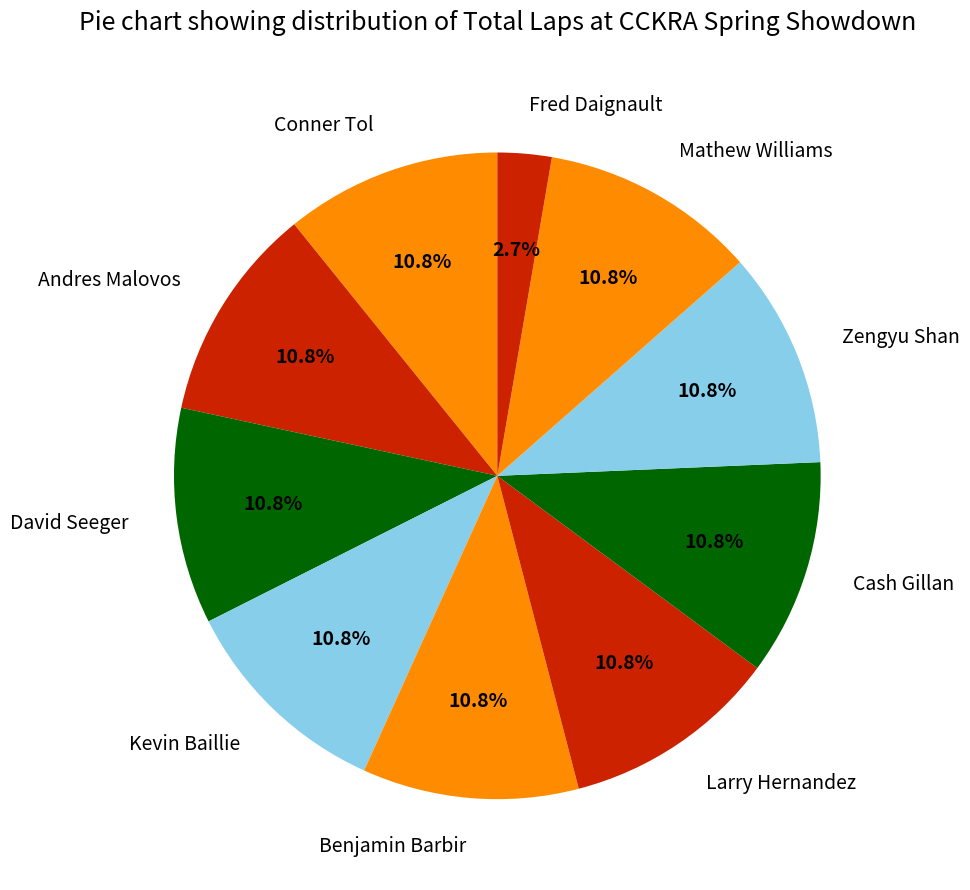

Which category has the smallest portion of the pie?

Fred Daignault